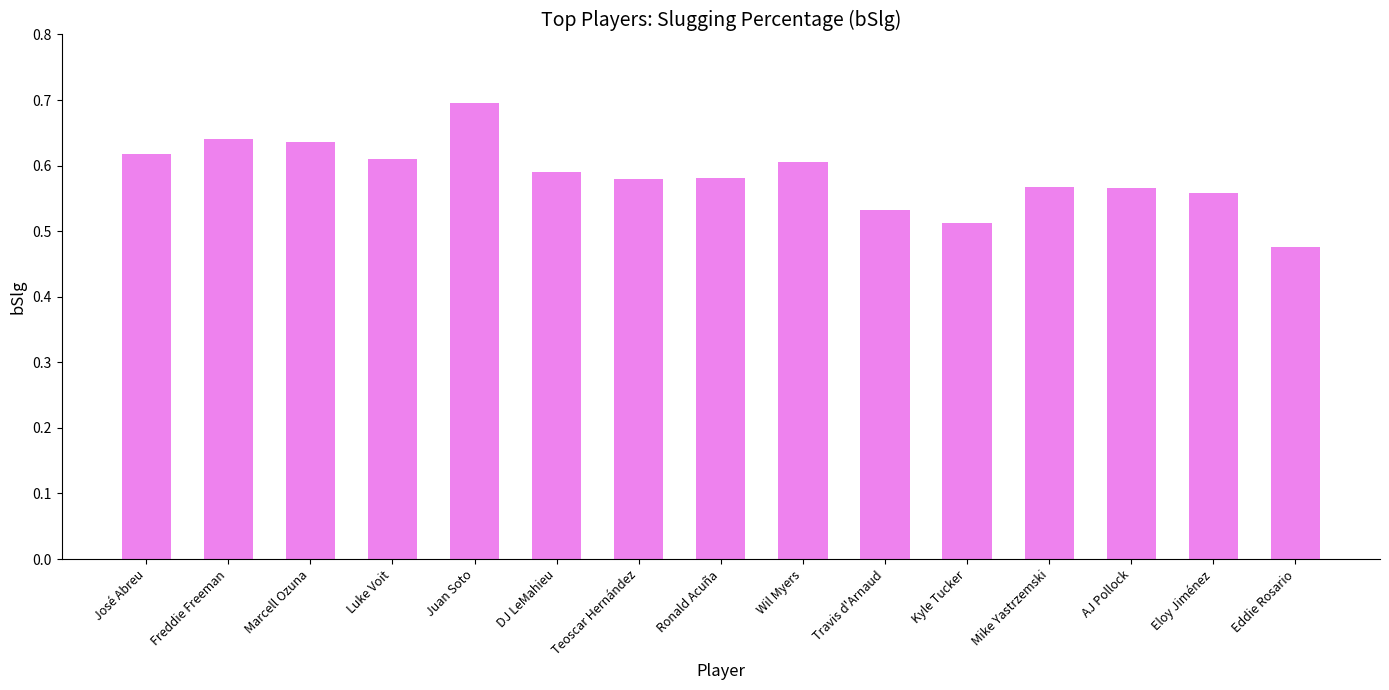

How many bars are there in total?

15